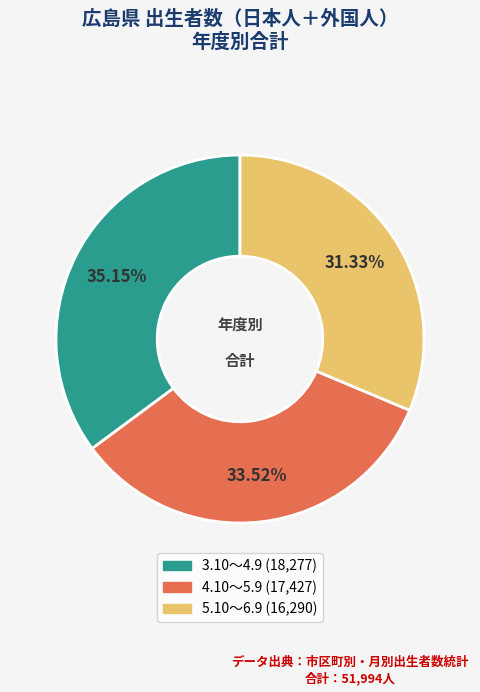

To the nearest percent, what percentage of the pie is 5.10～6.9?

31%